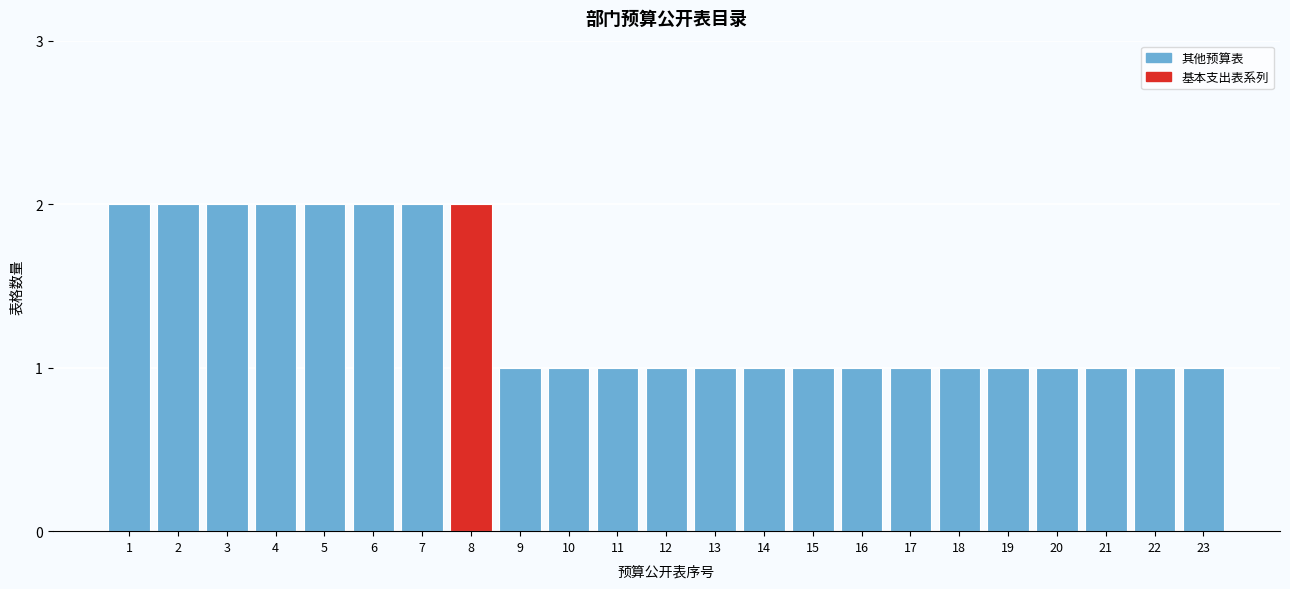

Reading right to left, list all the values displayed in this chart.

23=1	22=1	21=1	20=1	19=1	18=1	17=1	16=1	15=1	14=1	13=1	12=1	11=1	10=1	9=1	8=2	7=2	6=2	5=2	4=2	3=2	2=2	1=2